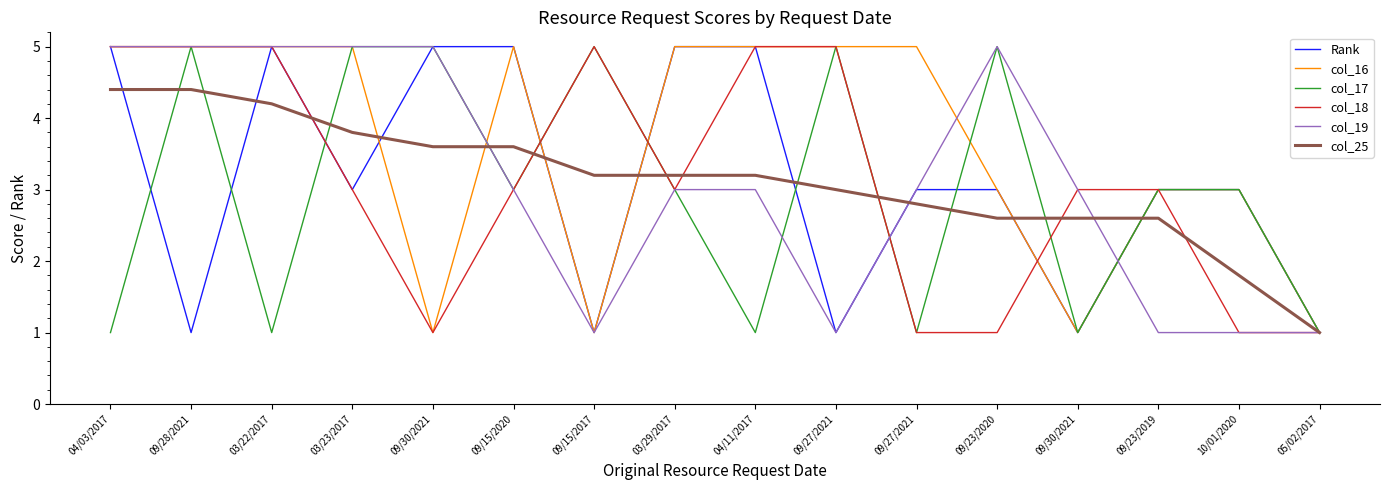

Is it true that Rank equals 8.5 at 04/03/2017?

False